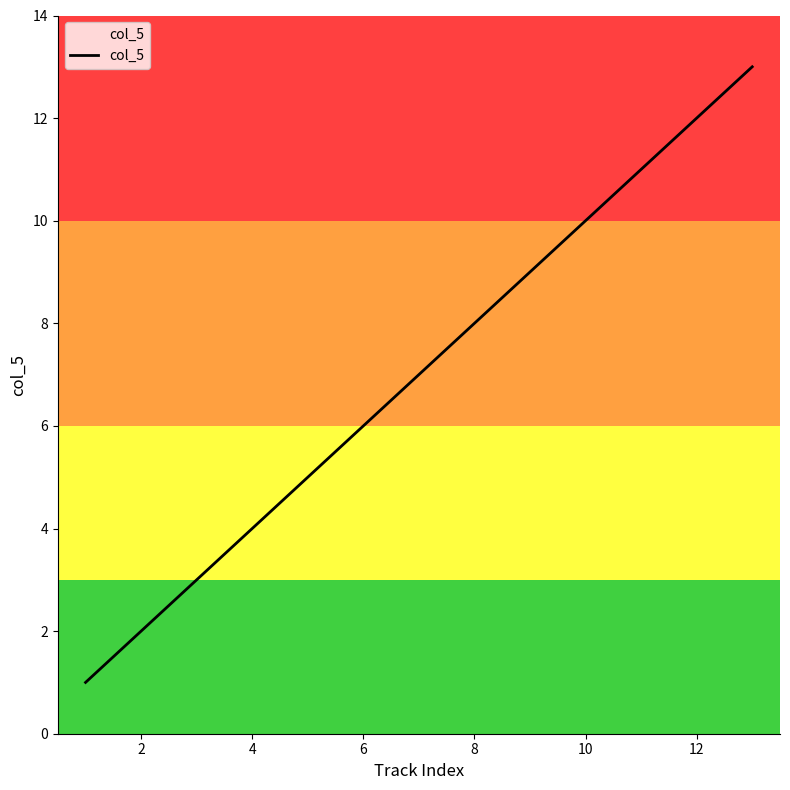

What is the greatest value displayed?

13